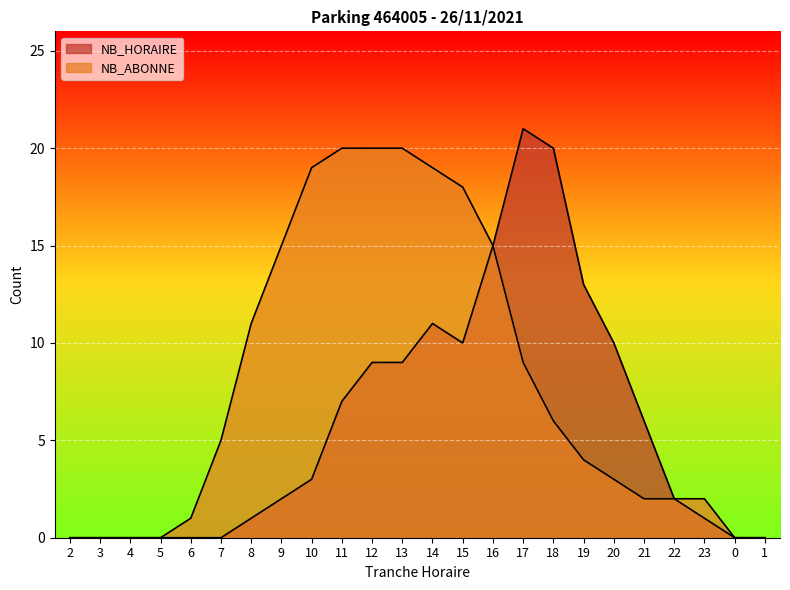

What is the label of the 21st point from the left?

22